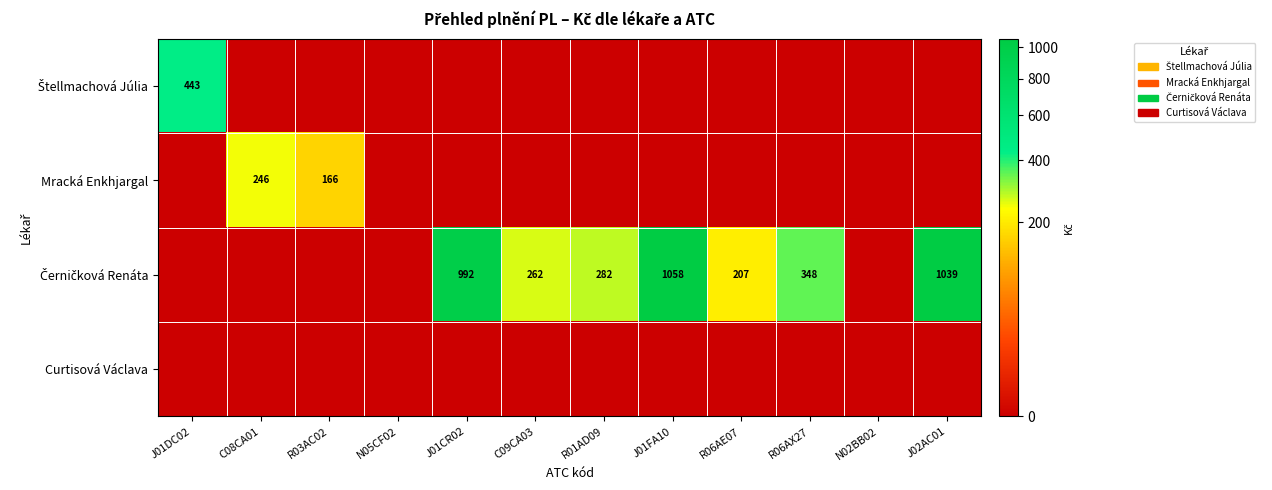

Count the number of data series in this chart.

4